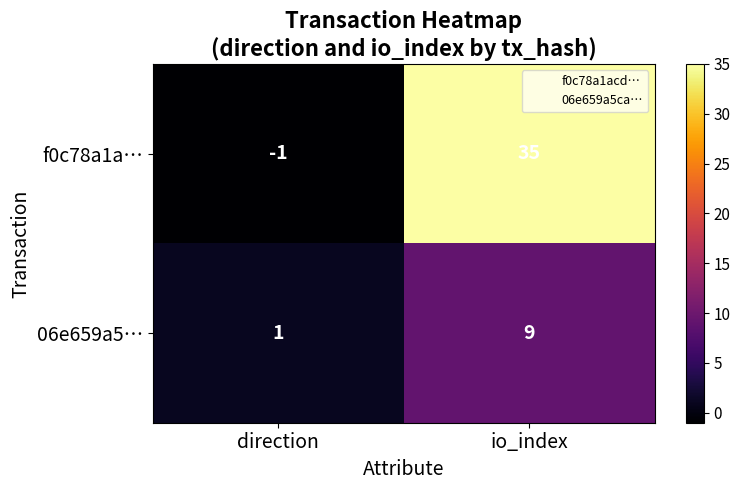

Rank the series at direction from highest to lowest value.

06e659a5…, f0c78a1a…